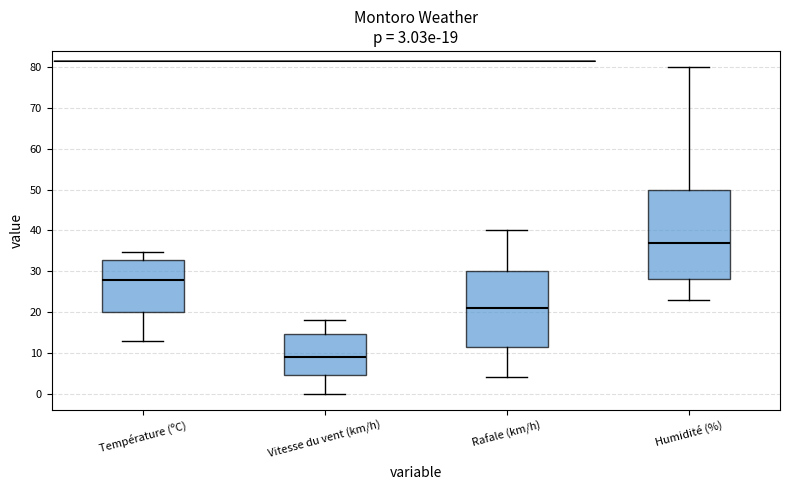

Which box's median line is the lowest?

Vitesse du vent (km/h)